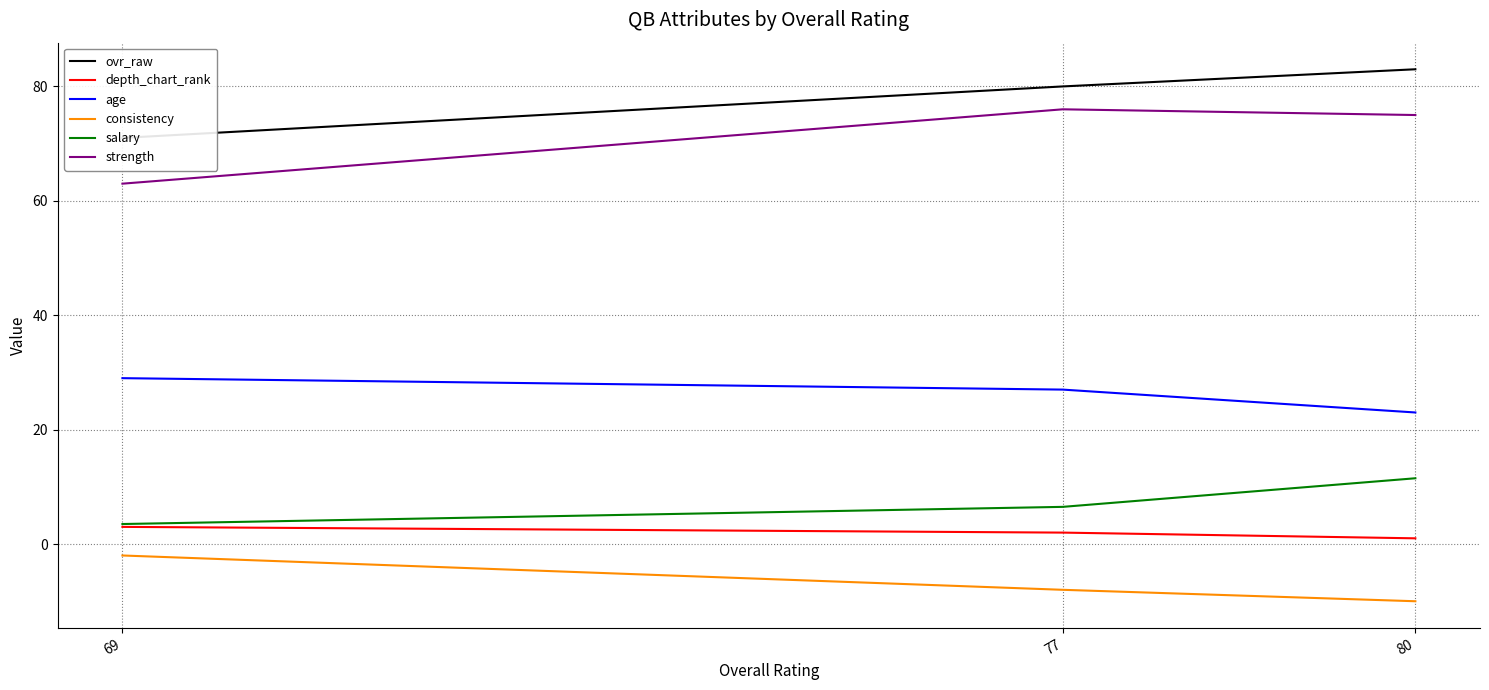

What is the maximum value shown in the chart?

83.0